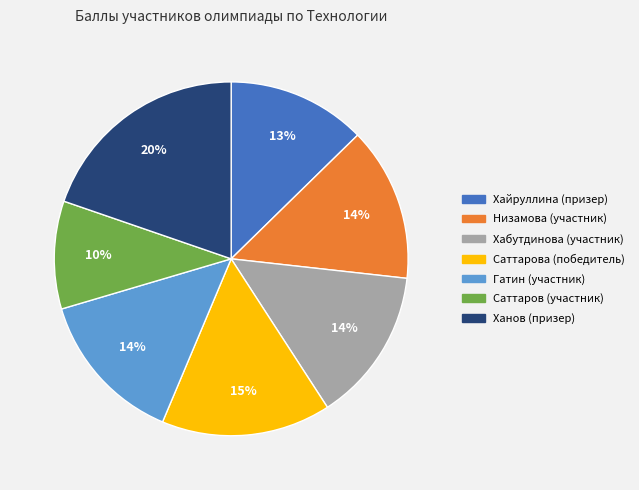

Which has a higher value, Саттарова (победитель) or Хабутдинова (участник)?

Саттарова (победитель)